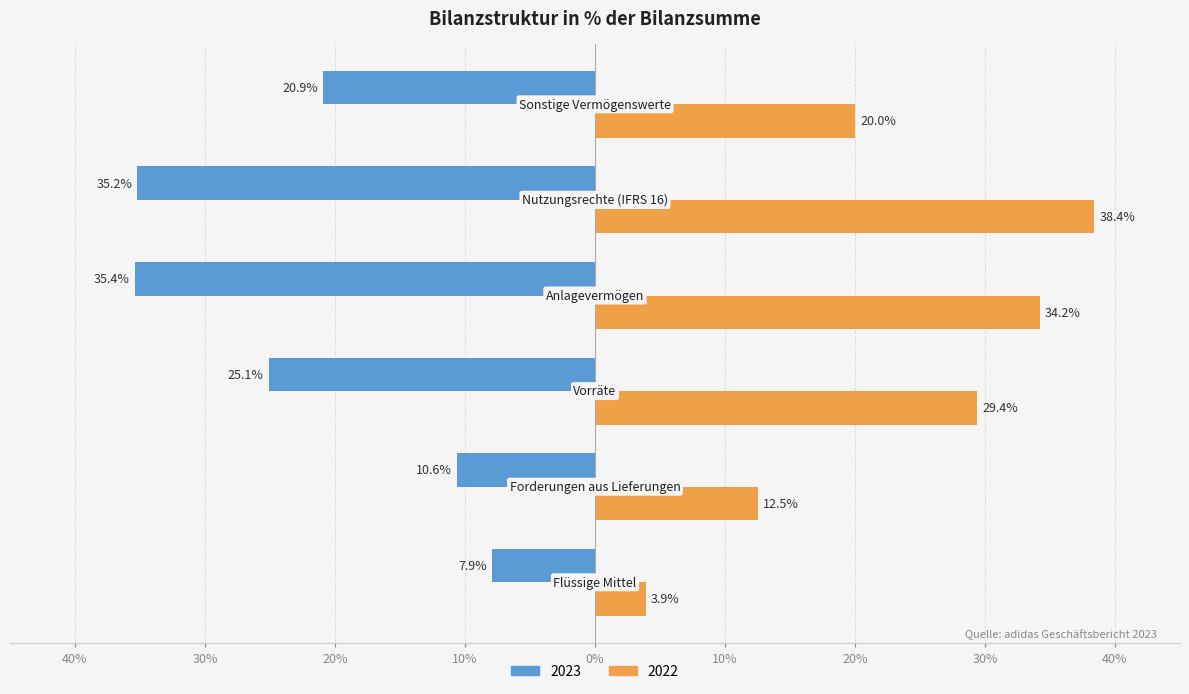

Which series has the largest total across all categories?

2022